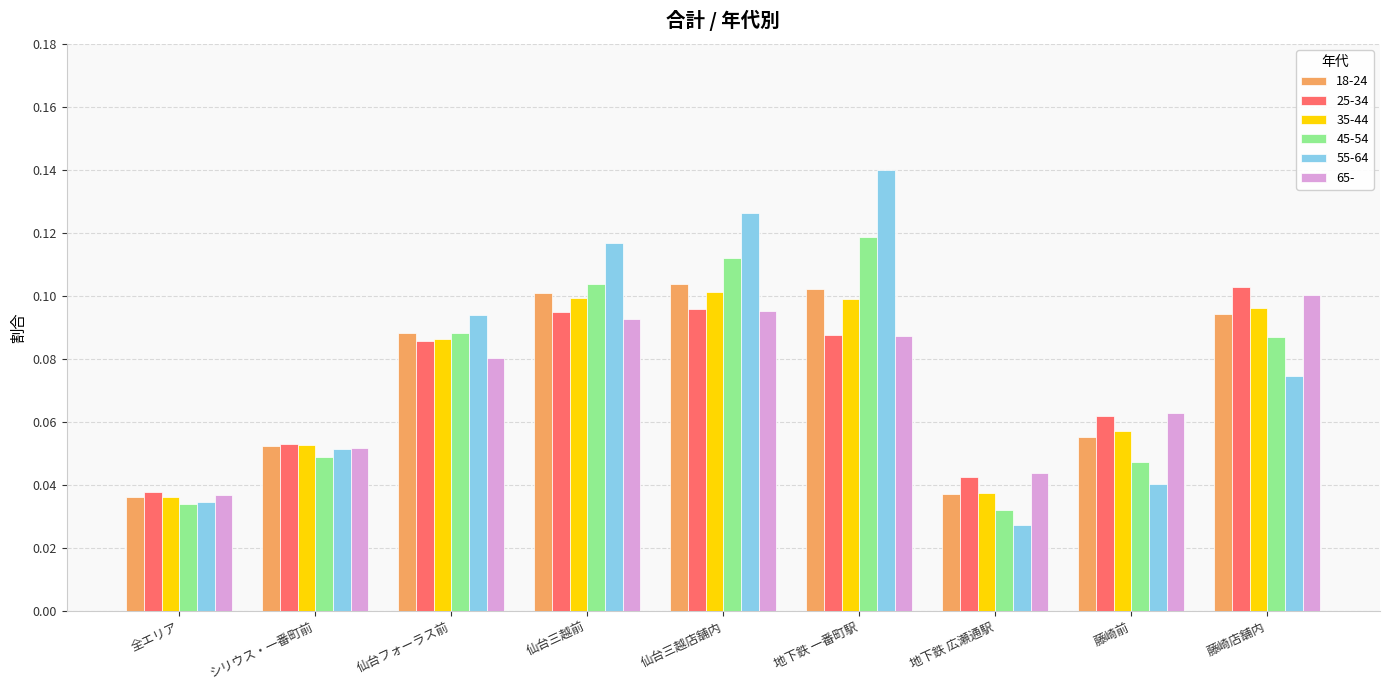

How many distinct data groups are displayed?

6